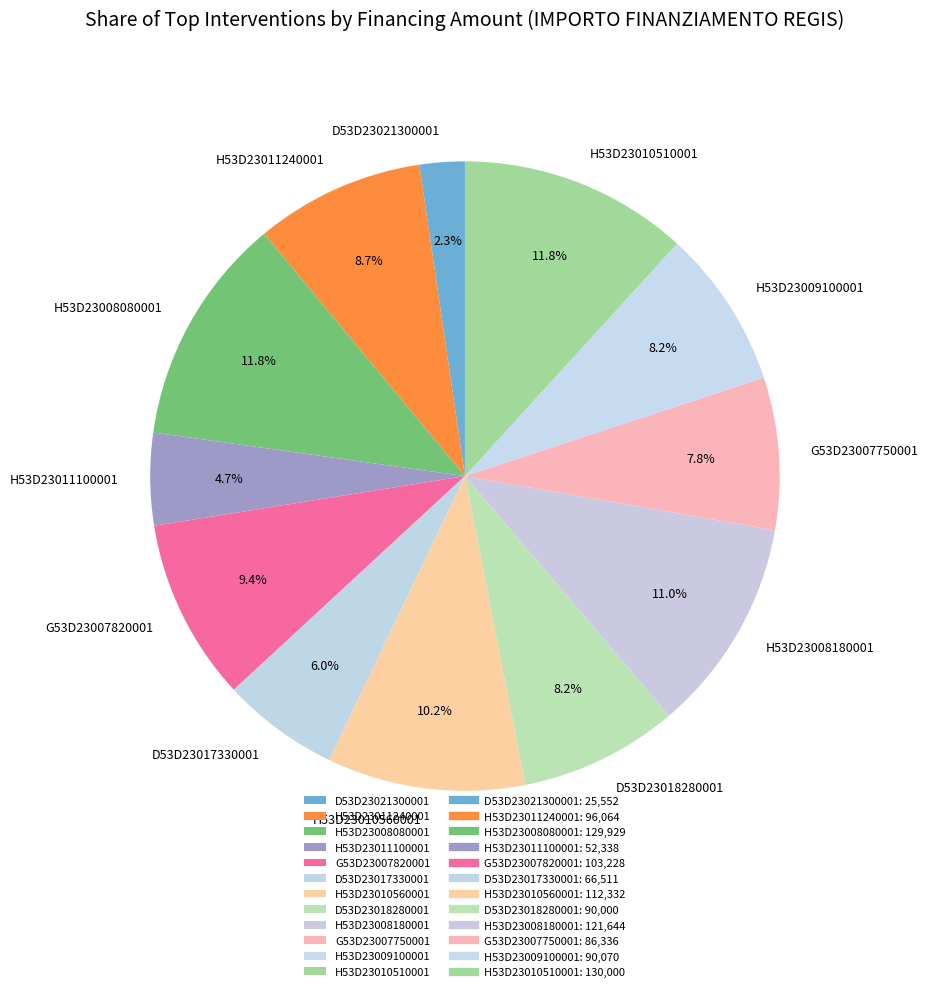

Is there a majority slice in this chart?

No